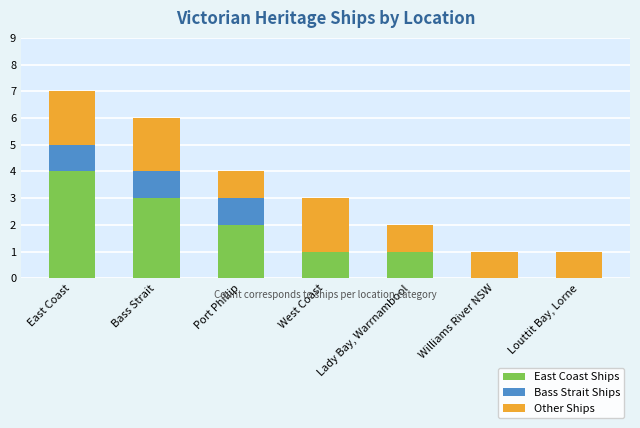

How many data points does each series have?

7